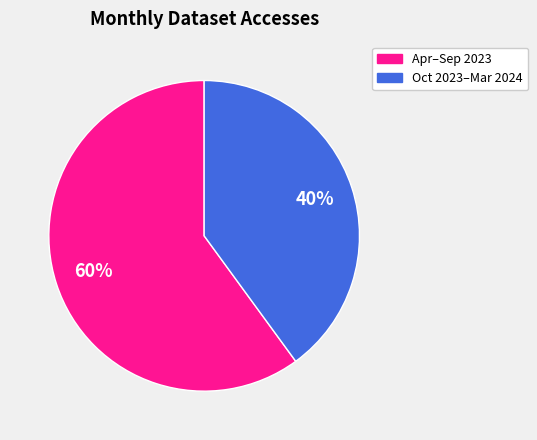

Is there a majority slice in this chart?

Yes